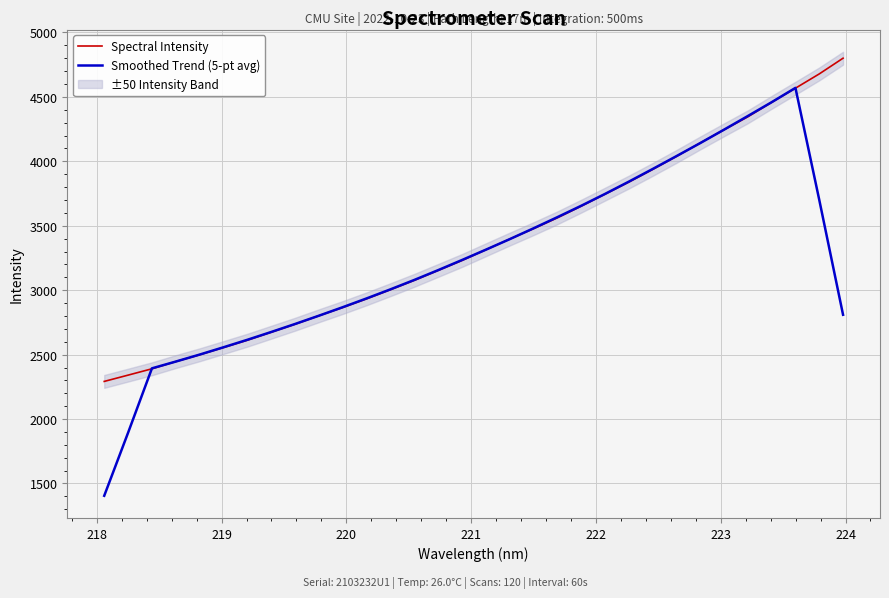

What is the average value of the Smoothed Trend (5-pt avg) series?

3236.4